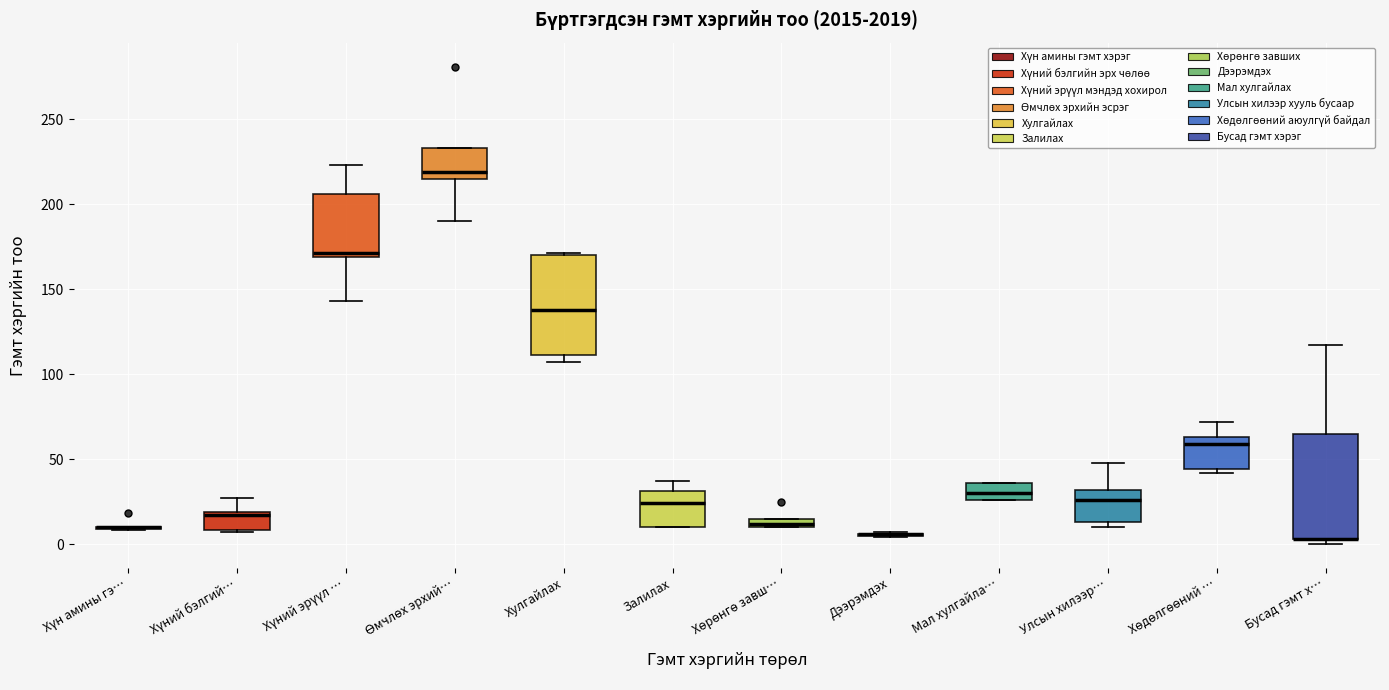

Where is the lower edge of the box for Улсын хилээр… on the y-axis? The values are not printed on the chart, so give them approximately, as read against the axis.

15